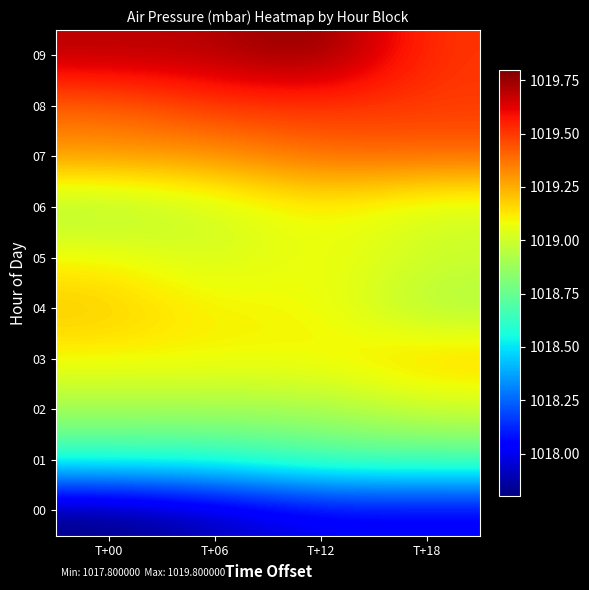

At which category does the chart reach its minimum across all series?

T+00